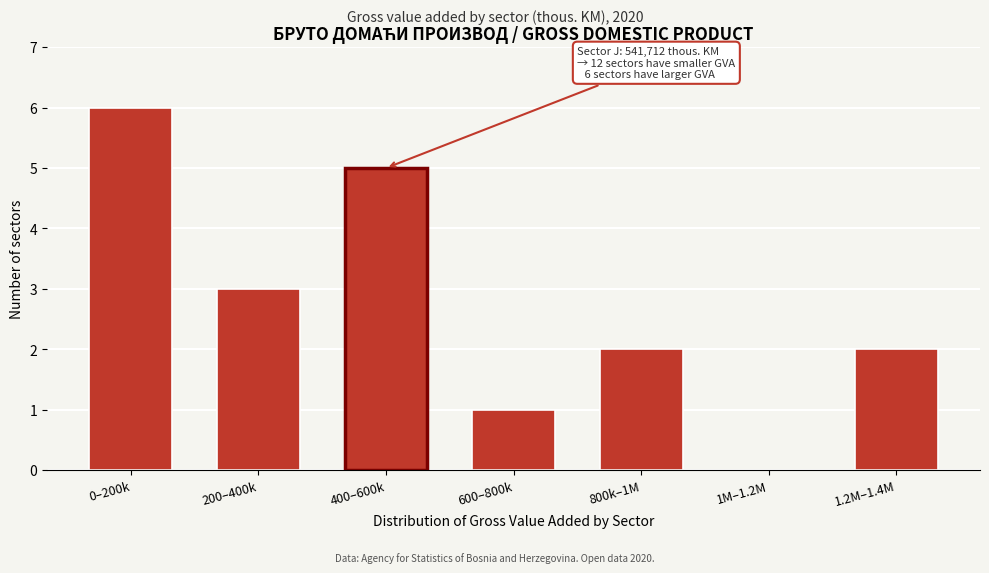

Reading left to right, transcribe all the data shown in this chart.

0–200k=6	200–400k=3	400–600k=5	600–800k=1	800k–1M=2	1M–1.2M=0	1.2M–1.4M=2